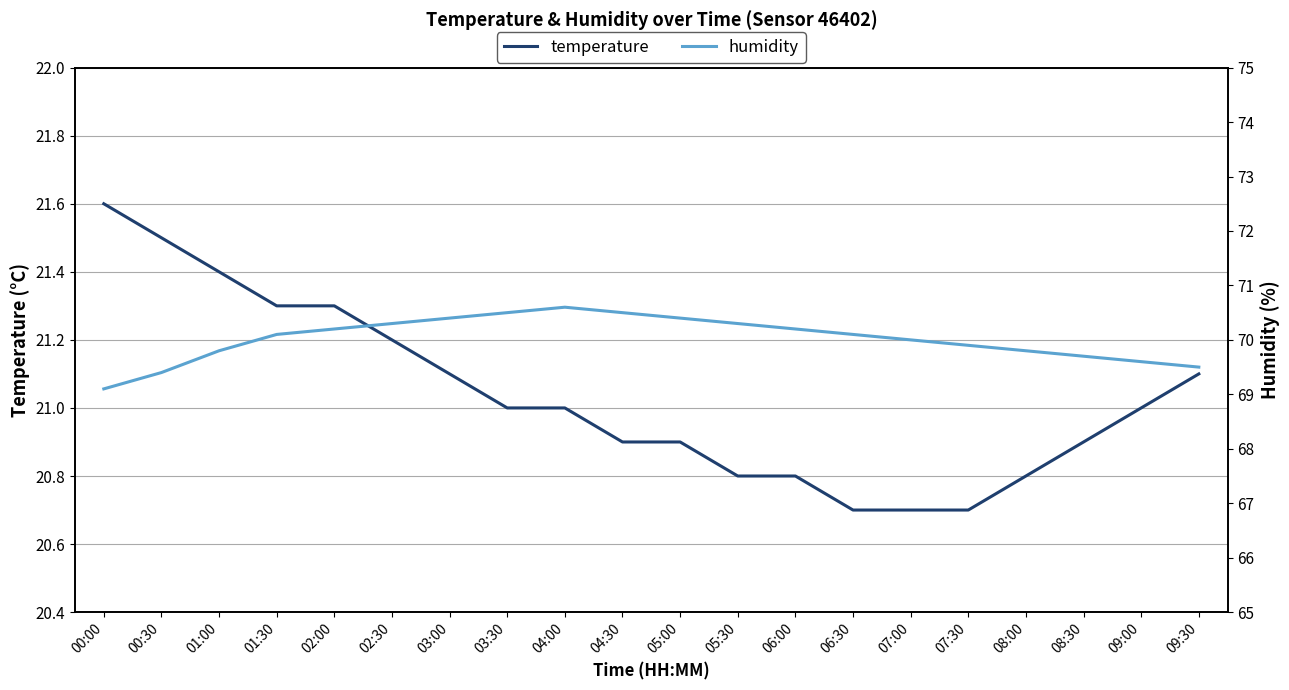

Which series changed the most between 03:00 and 05:00?

temperature